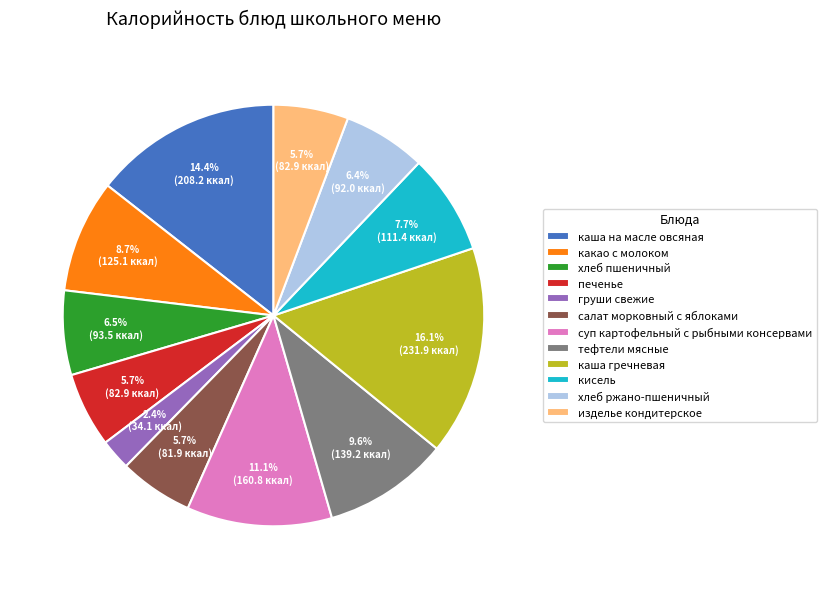

Does хлеб ржано-пшеничный represent more than half of the total?

No